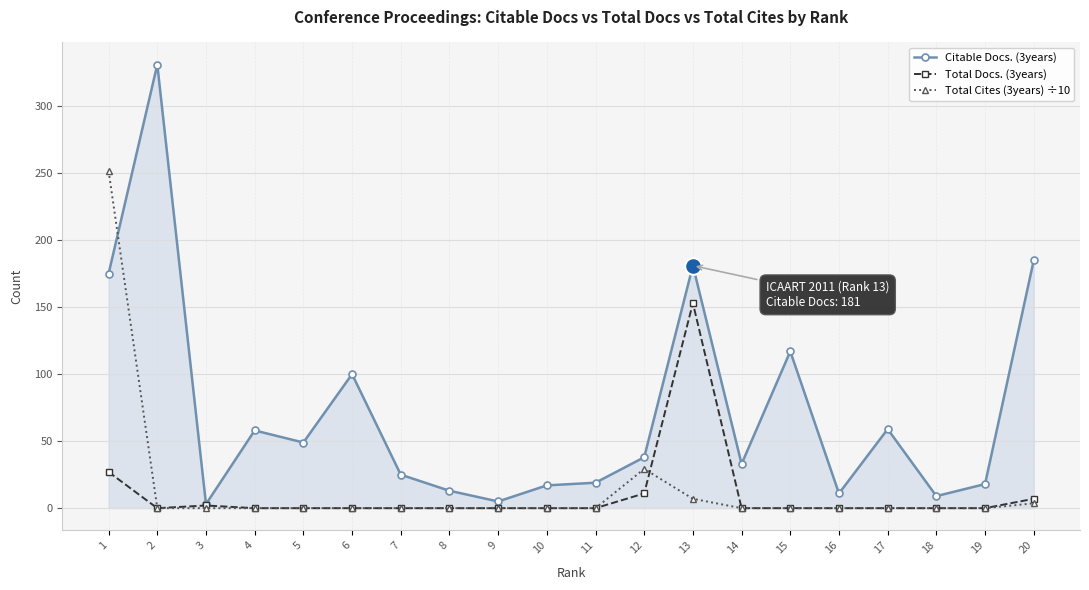

Is it true that Total Docs. (3years) equals 0.0 at 9?

True